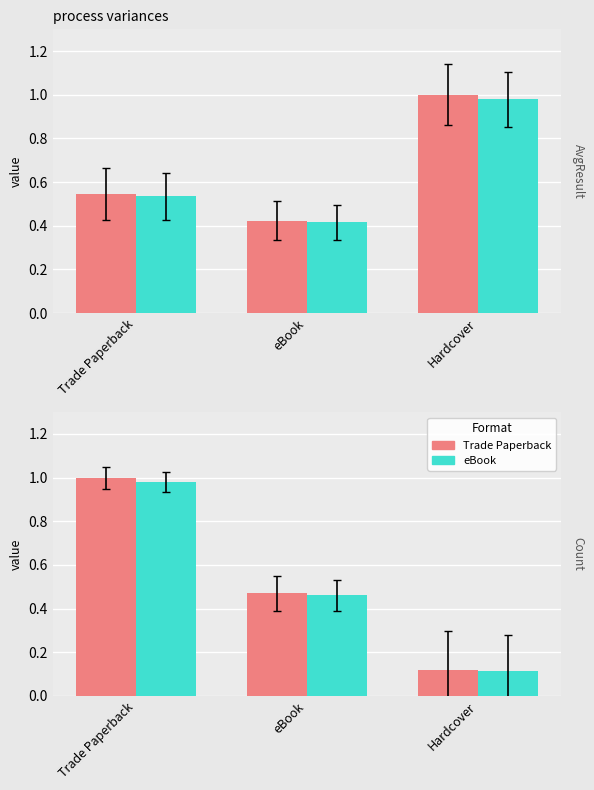

How many Trade Paperback values are between 0 and 1?

3